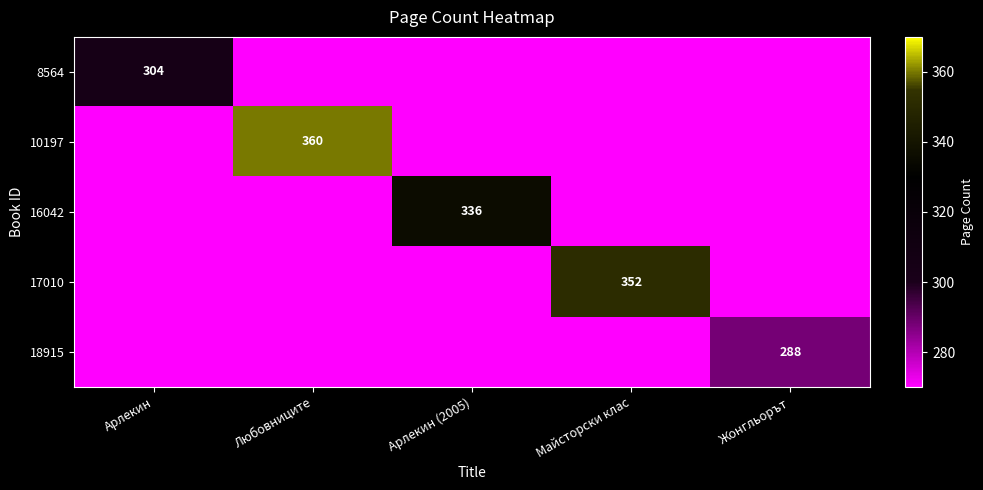

True or false: 17010 has a value of 352 at Майсторски клас.

True